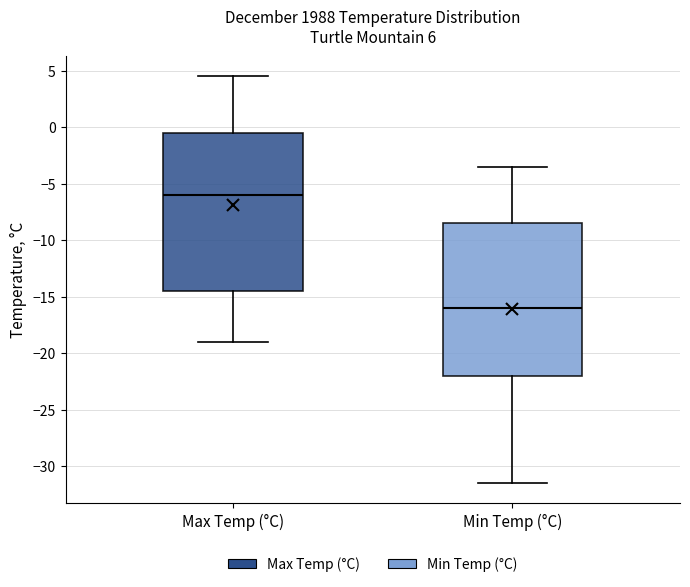

Where is the upper edge of the box for Min Temp (°C) on the y-axis? The values are not printed on the chart, so give them approximately, as read against the axis.

-8.5